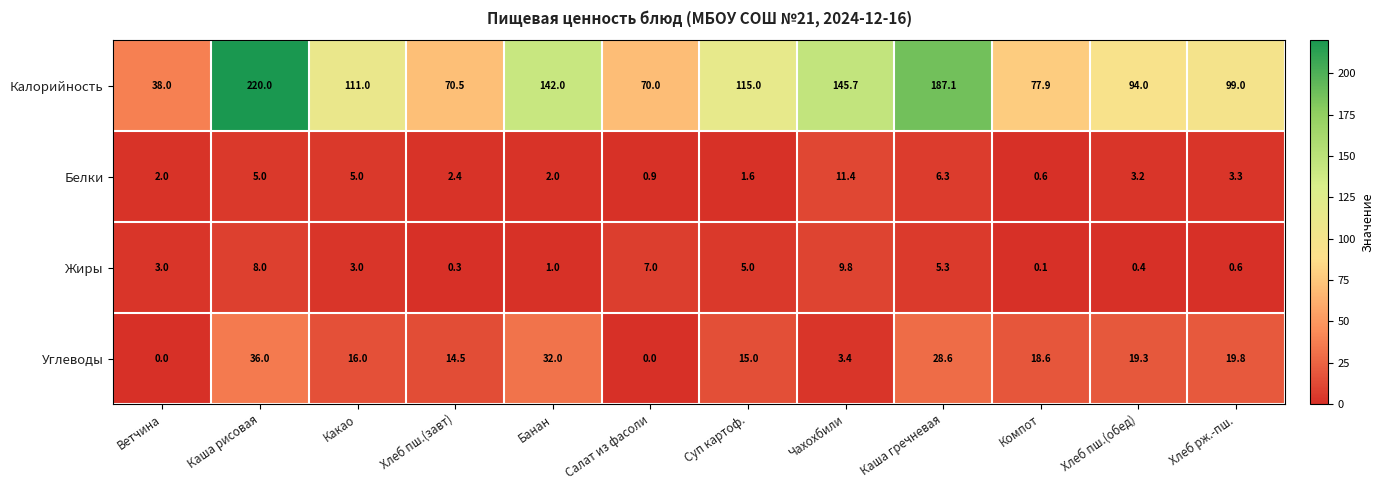

Count the number of data series in this chart.

4